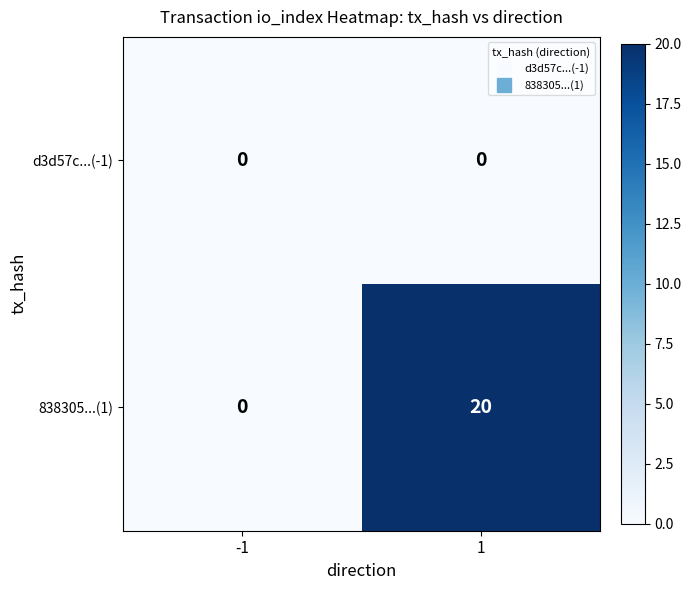

The value of d3d57c...(-1) at -1 is 0. True or false?

True